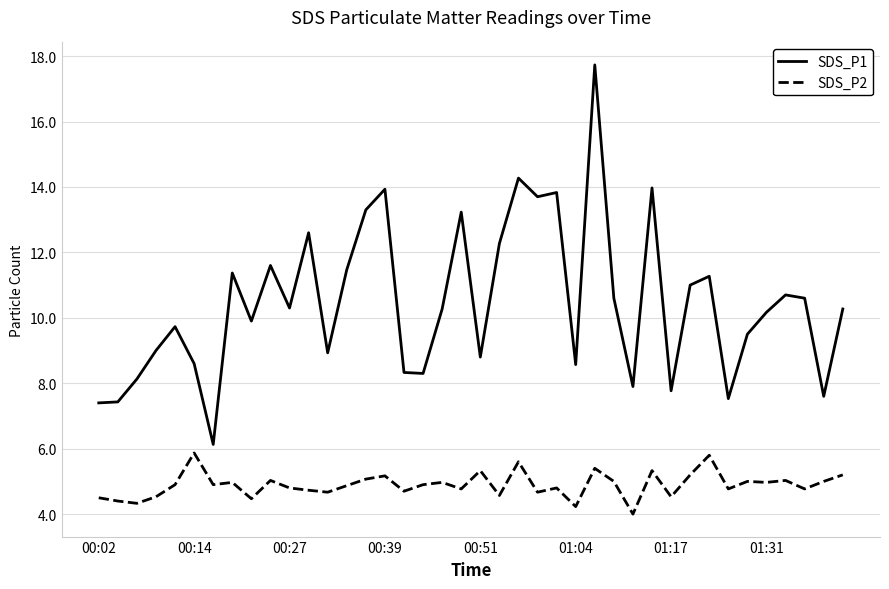

What is the difference between the maximum and minimum values in the SDS_P2 series?

1.9